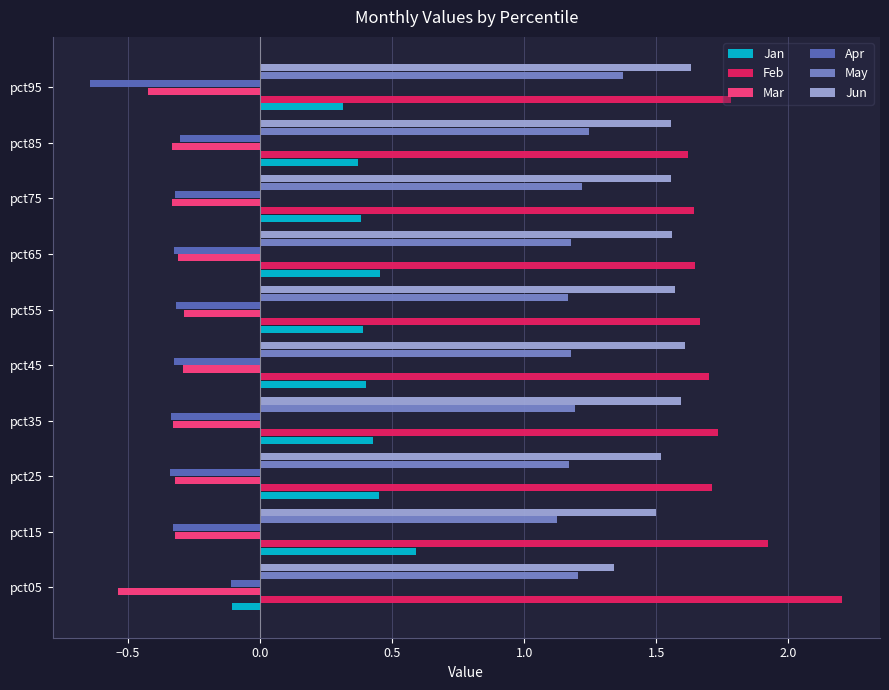

What is the sum of the Jun values at pct65 and pct55?

3.1